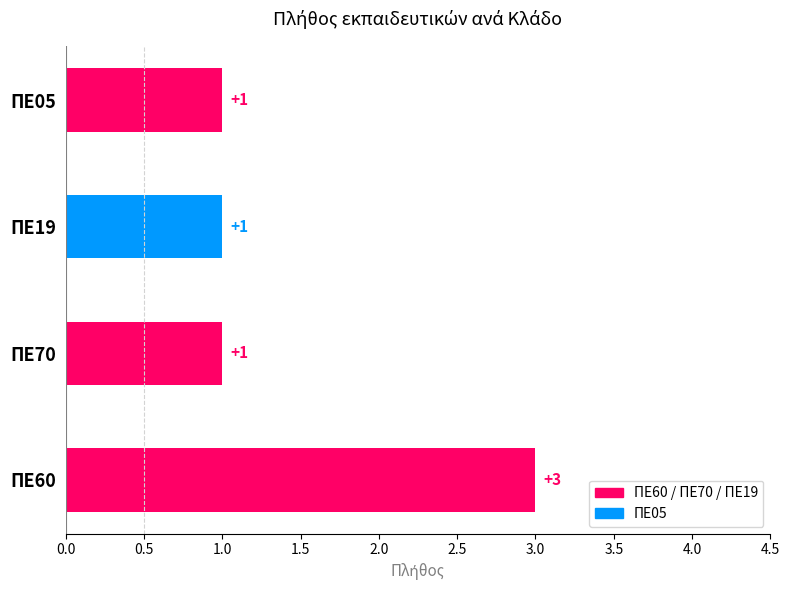

What is the average value?

2